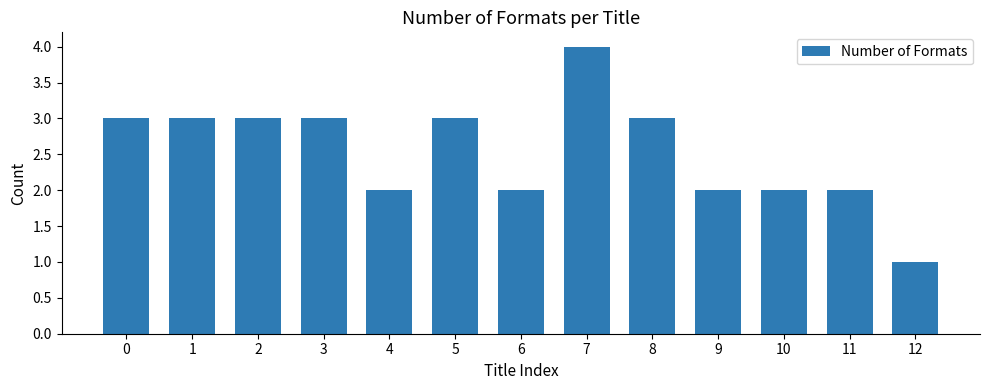

What value does the data have at 7?

4